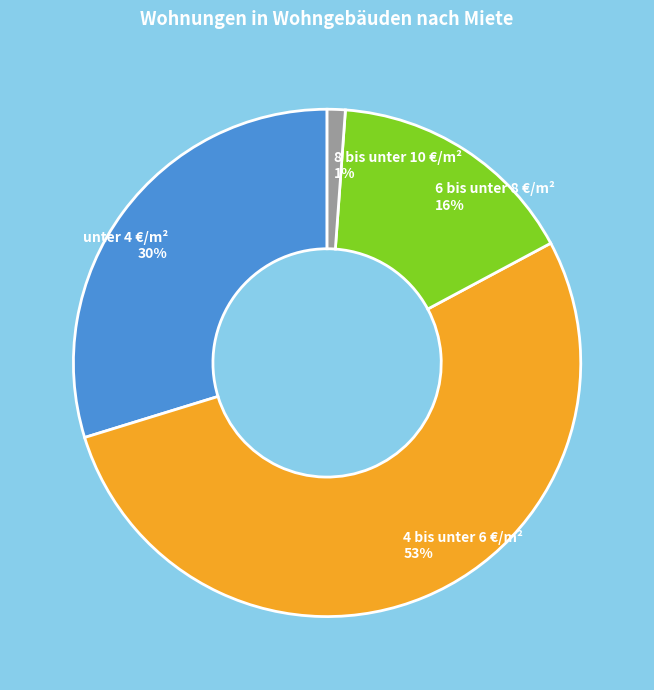

Does unter 4 €/m² account for over 50% of the chart?

No